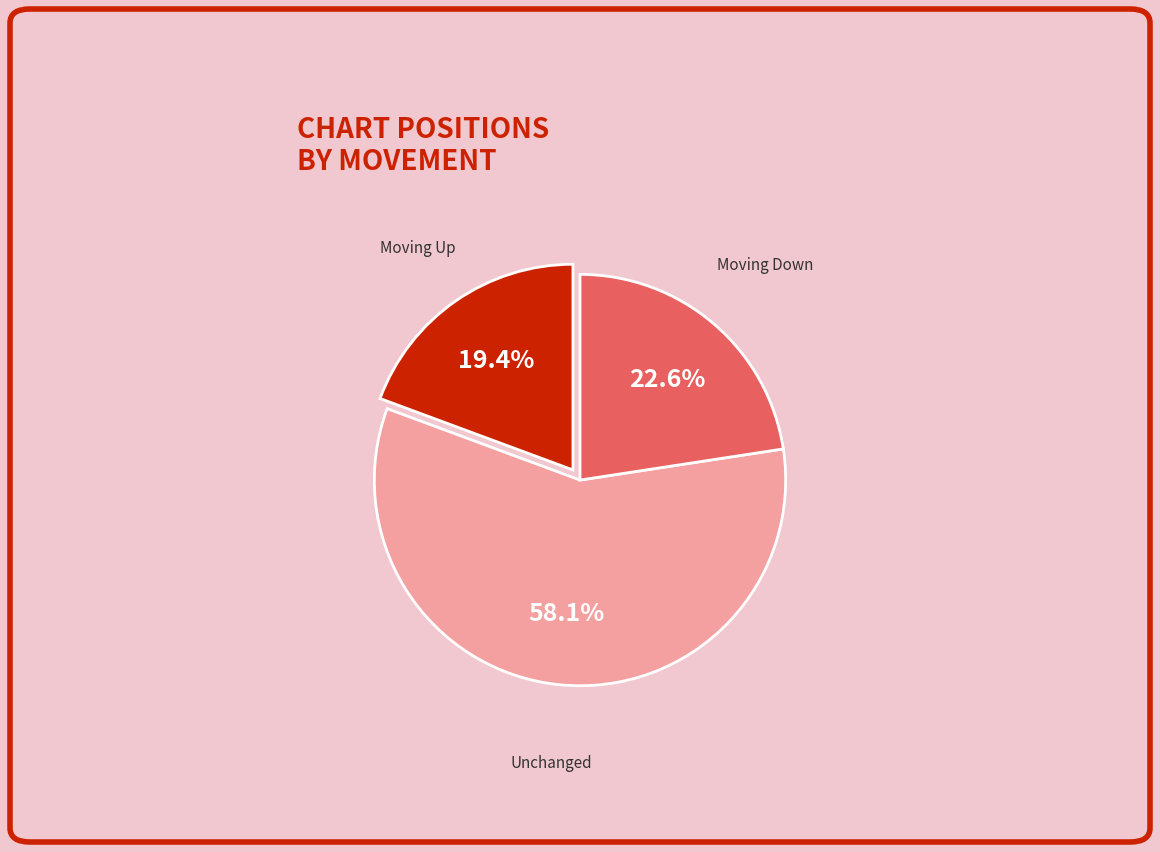

Is there a majority slice in this chart?

Yes